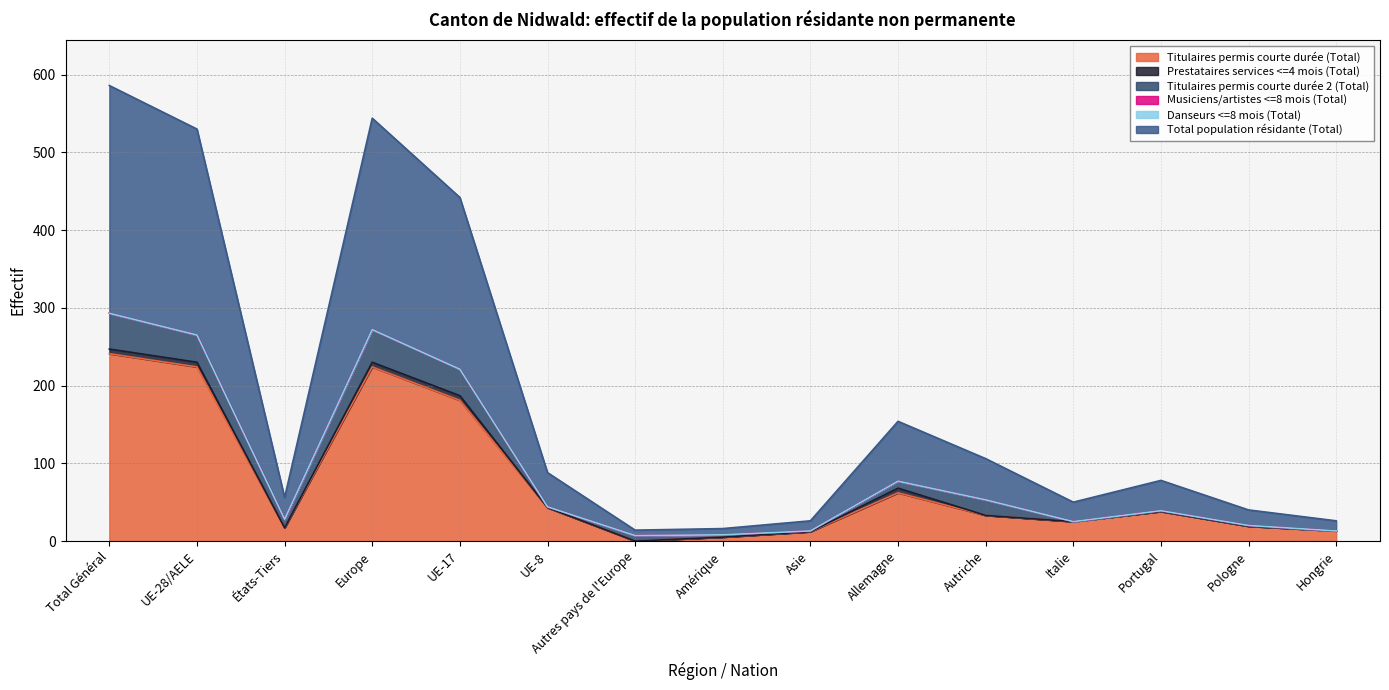

Where is Danseurs <=8 mois (Total) nearest to the value 0?

Total Général